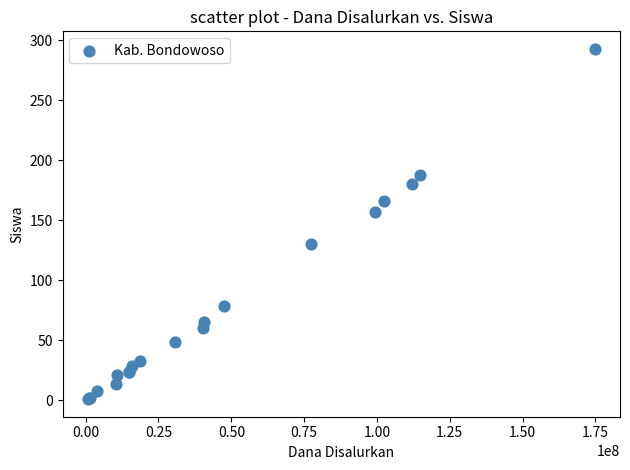

What Y value in the scatter plot is closest to 147?

157